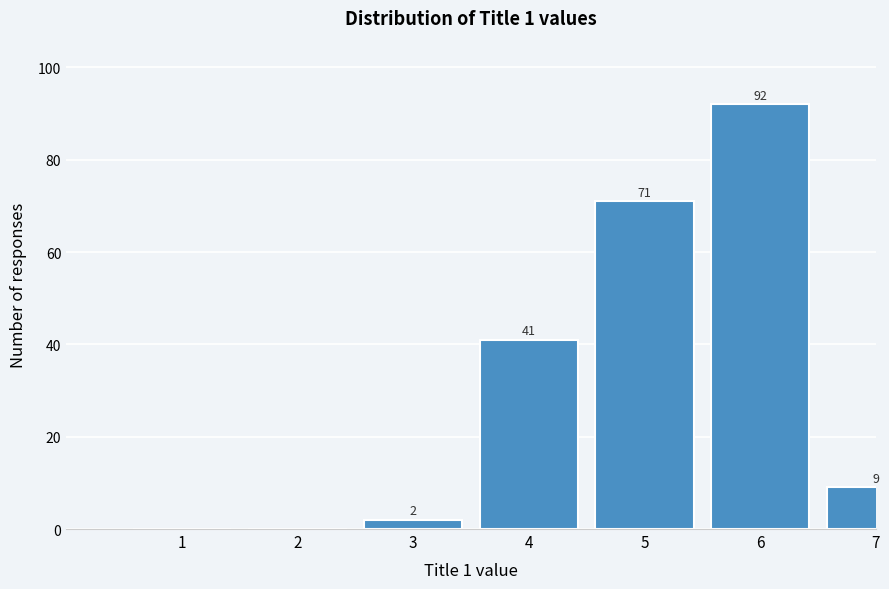

Reading left to right, transcribe all the data shown in this chart.

1=0	2=0	3=2	4=41	5=71	6=92	7=9